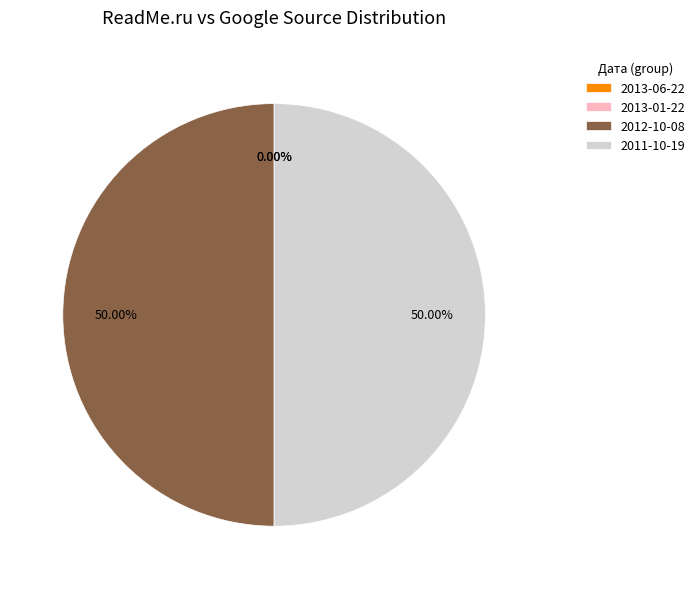

Does 2012-10-08 account for over 50% of the chart?

No